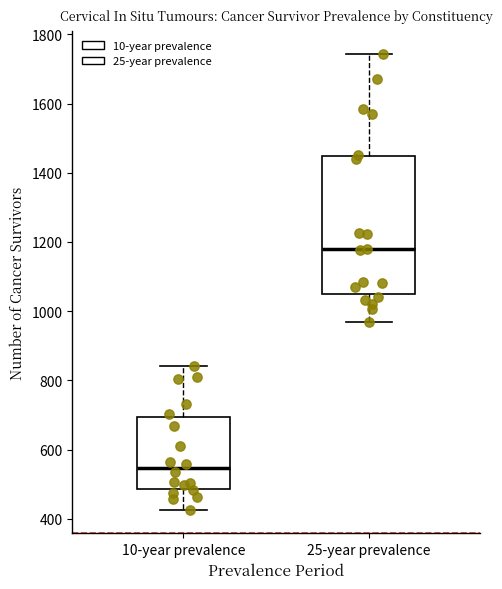

Reading left to right, transcribe this box plot: for each box, give where its median line is, the range the box spans, and where its two whiskers end, as read against the y-axis. The values are not printed on the chart, so give them approximately, as read against the axis.

10-year prevalence: median 540, box 480 to 700, whiskers 420 to 840
25-year prevalence: median 1180, box 1040 to 1440, whiskers 960 to 1740